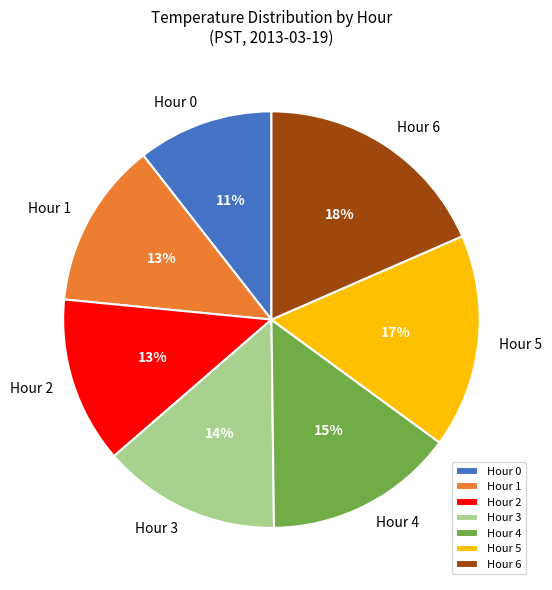

To the nearest percent, what is the average slice percentage?

14%